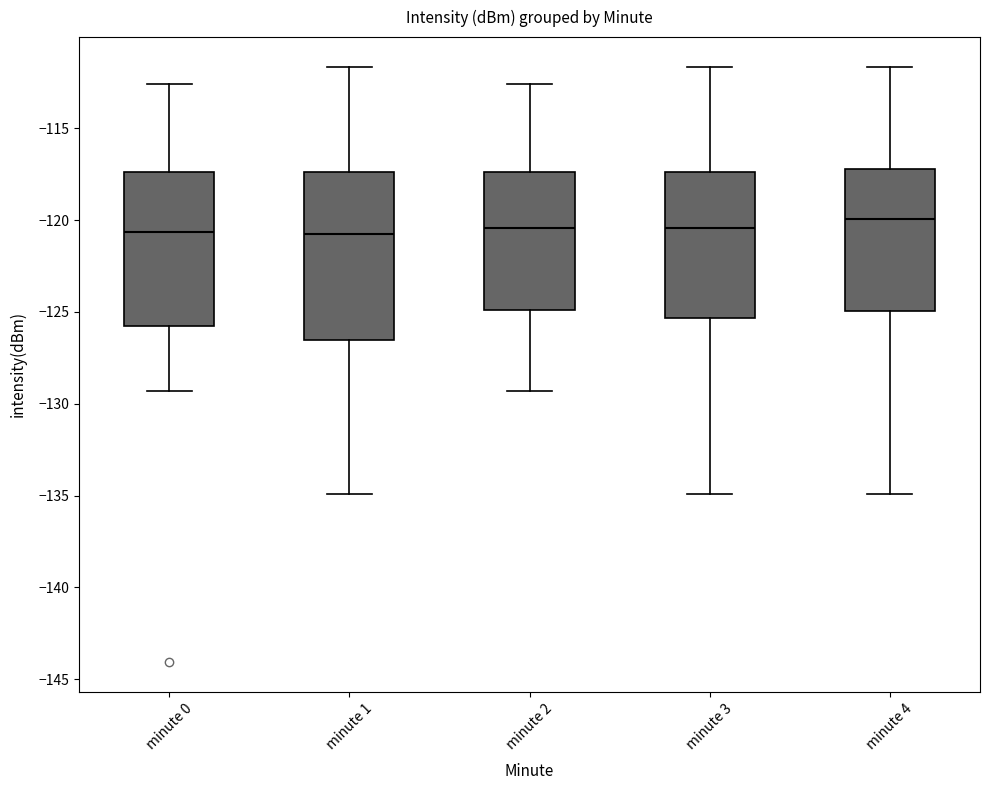

Which box has the highest median line?

minute 4